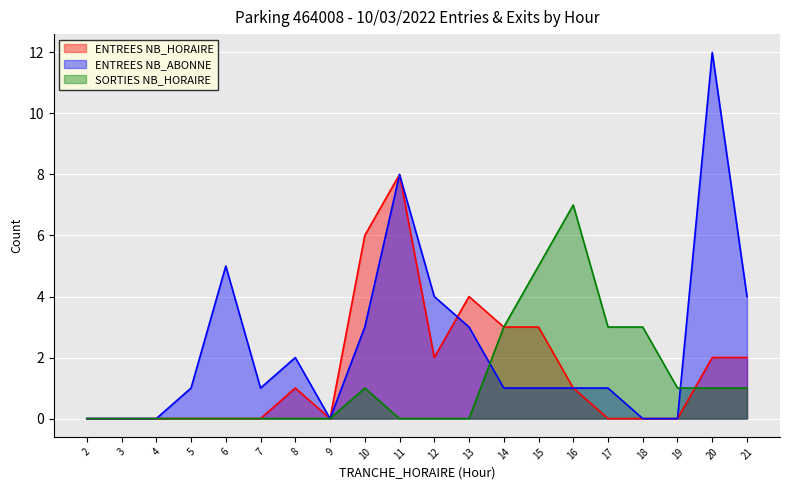

List the series in order of their peak value, lowest first.

SORTIES NB_HORAIRE, ENTREES NB_HORAIRE, ENTREES NB_ABONNE